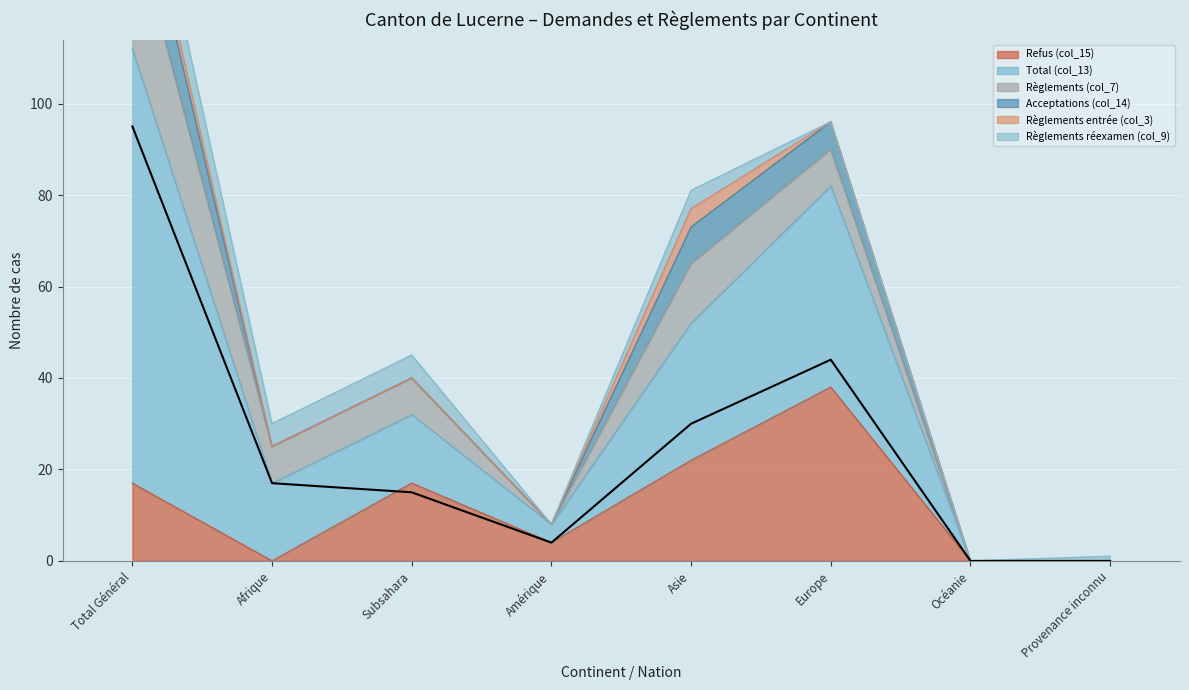

At which category is the sum across all series the highest?

Total Général